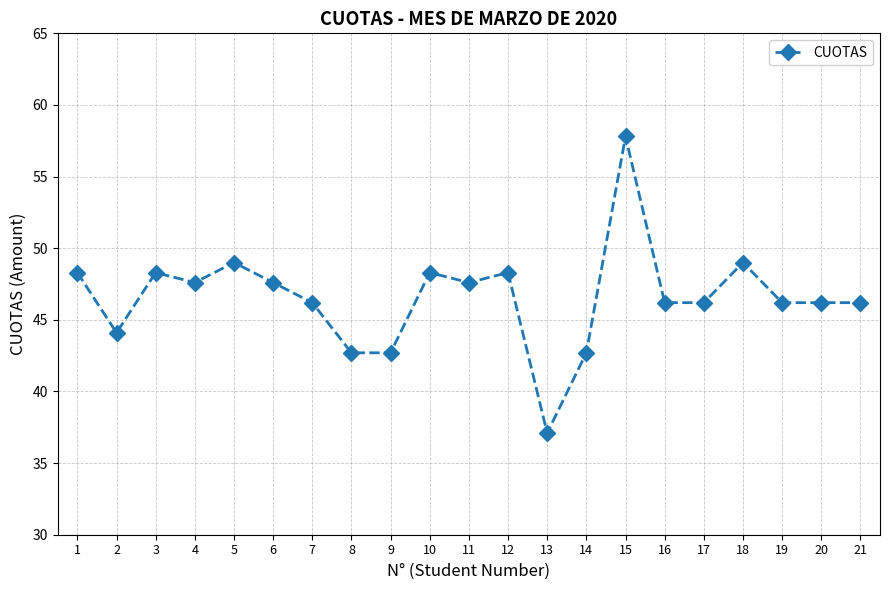

How many lines are shown in the chart?

1